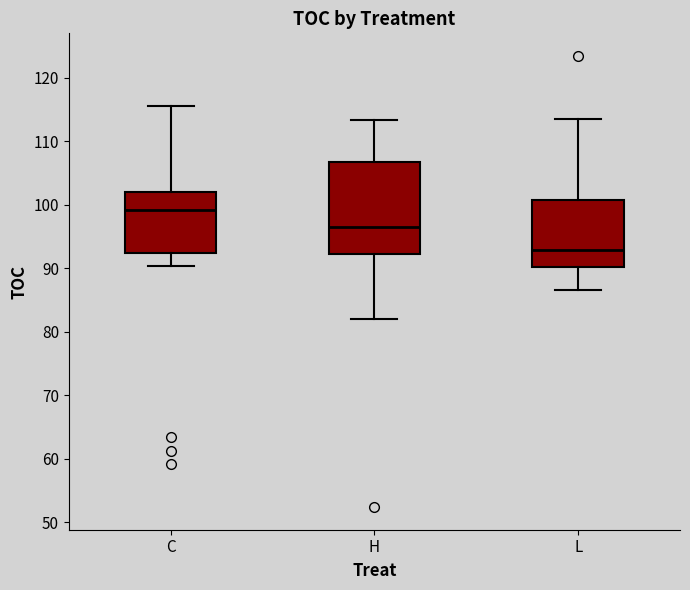

Reading left to right, transcribe this box plot: for each box, give where its median line is, the range the box spans, and where its two whiskers end, as read against the y-axis. The values are not printed on the chart, so give them approximately, as read against the axis.

C: median 99, box 92 to 102, whiskers 90 to 116
H: median 97, box 92 to 107, whiskers 82 to 113
L: median 93, box 90 to 101, whiskers 87 to 114